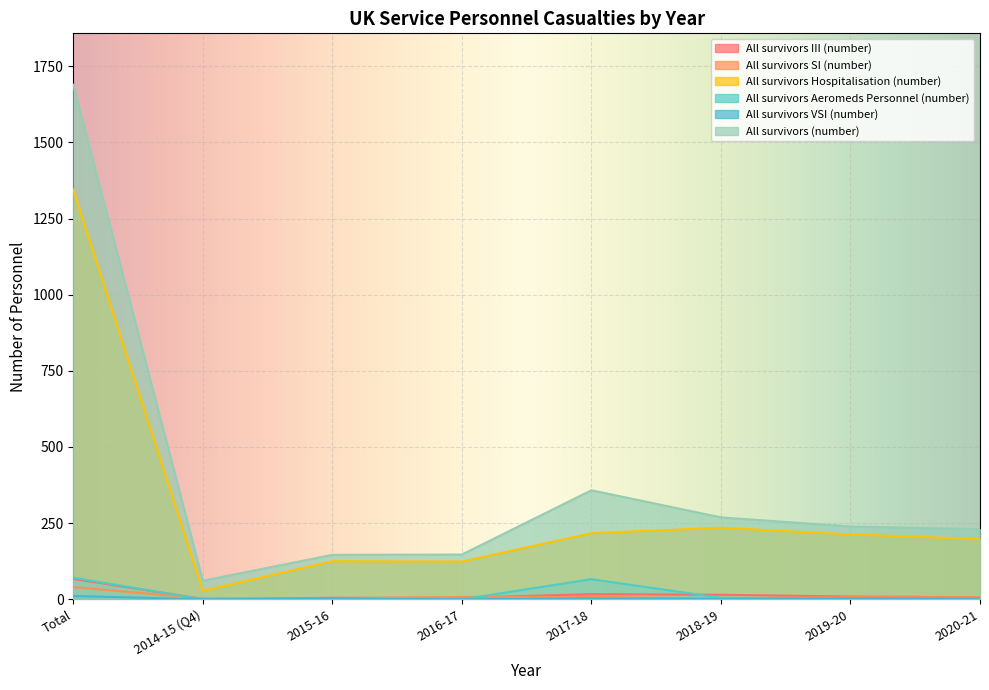

Count the number of categories in the chart.

8